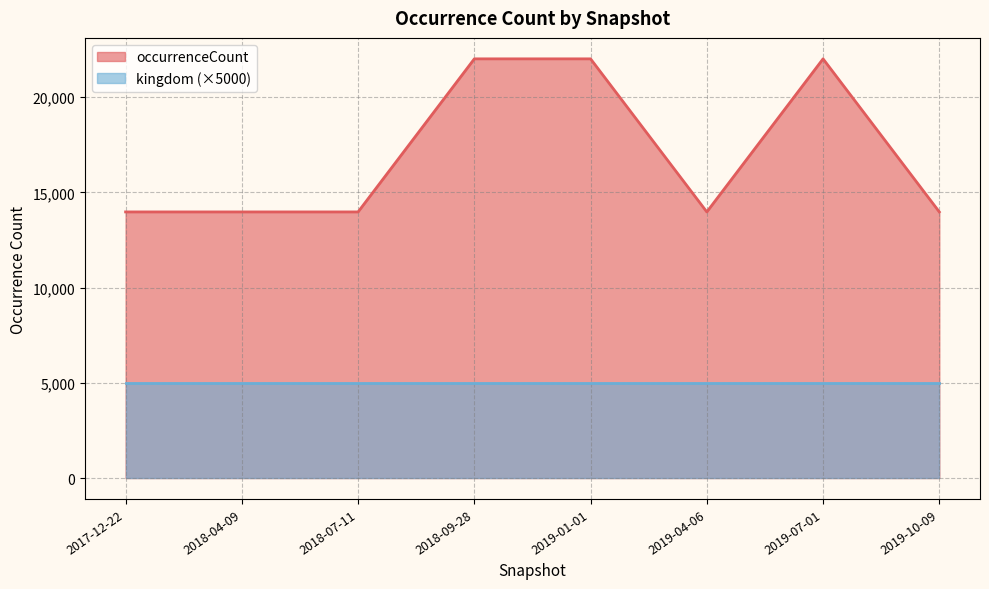

What is the label of the 4th point from the left?

2018-09-28